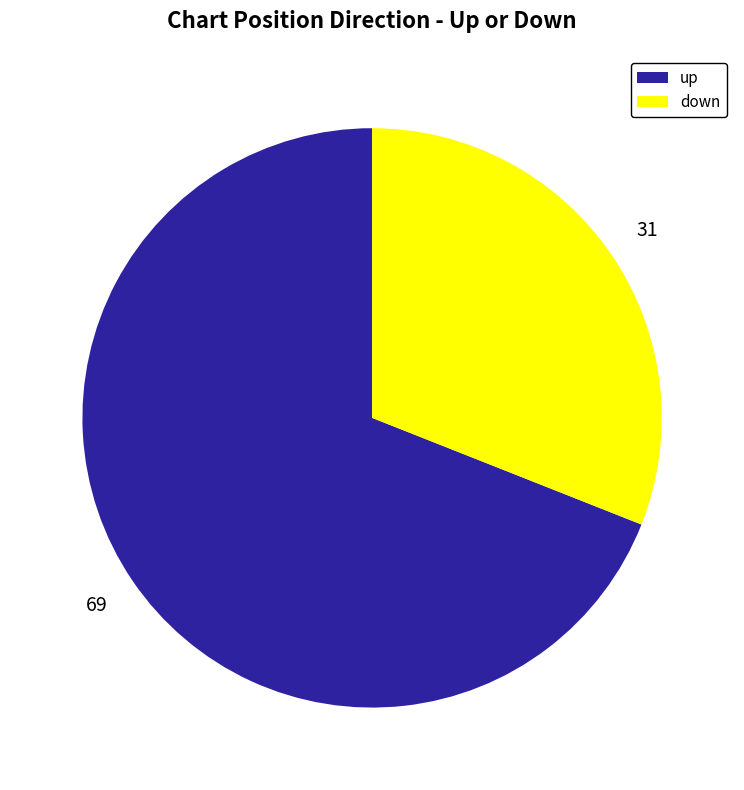

True or false: up accounts for 59% of the total.

False